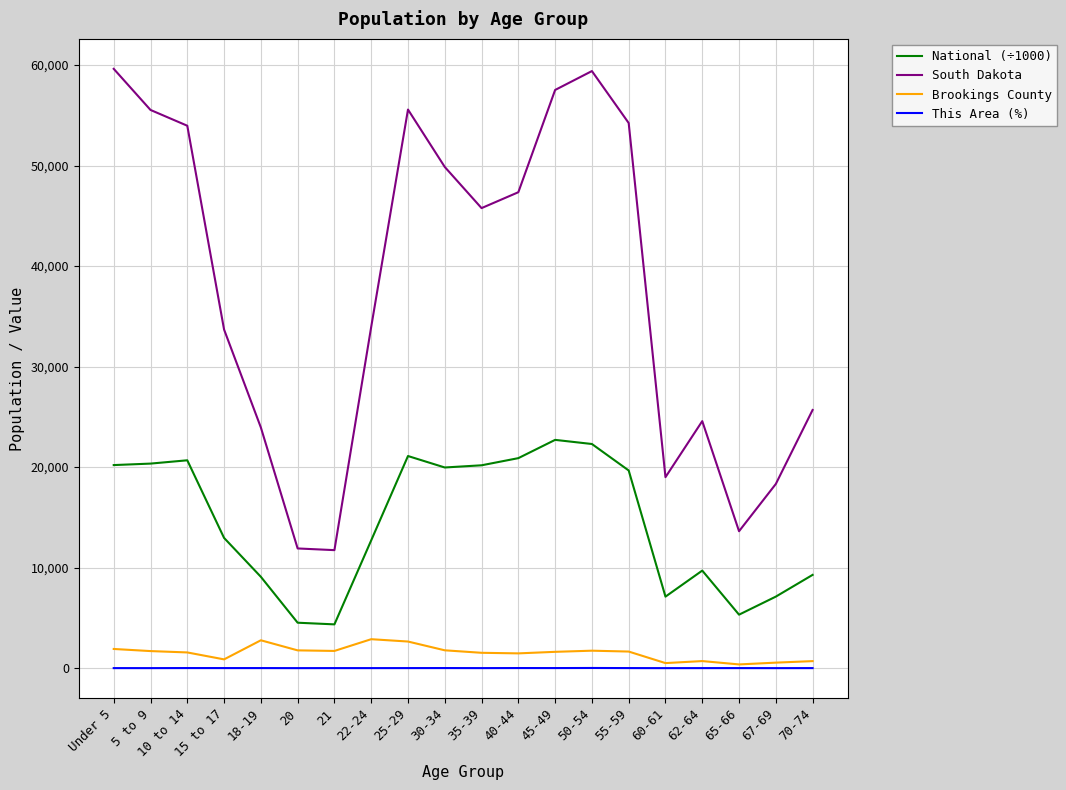

Which series changed the most between 21 and 62-64?

South Dakota